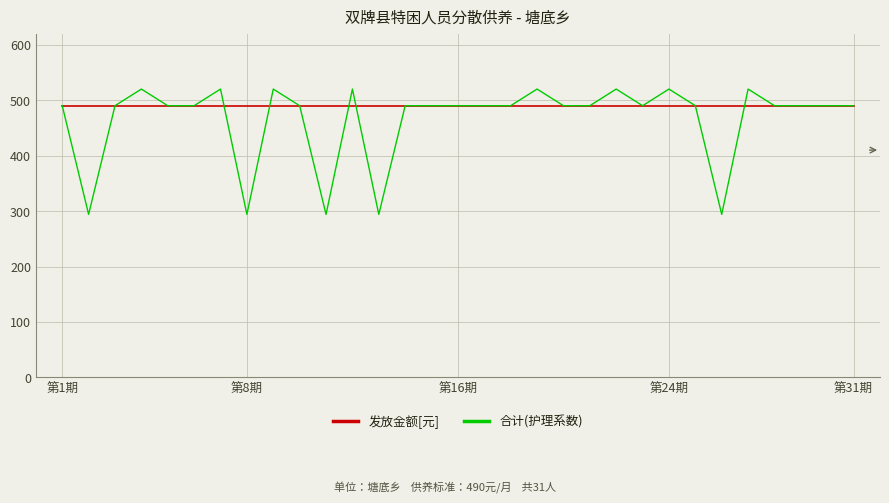

How many series are shown in this chart?

2